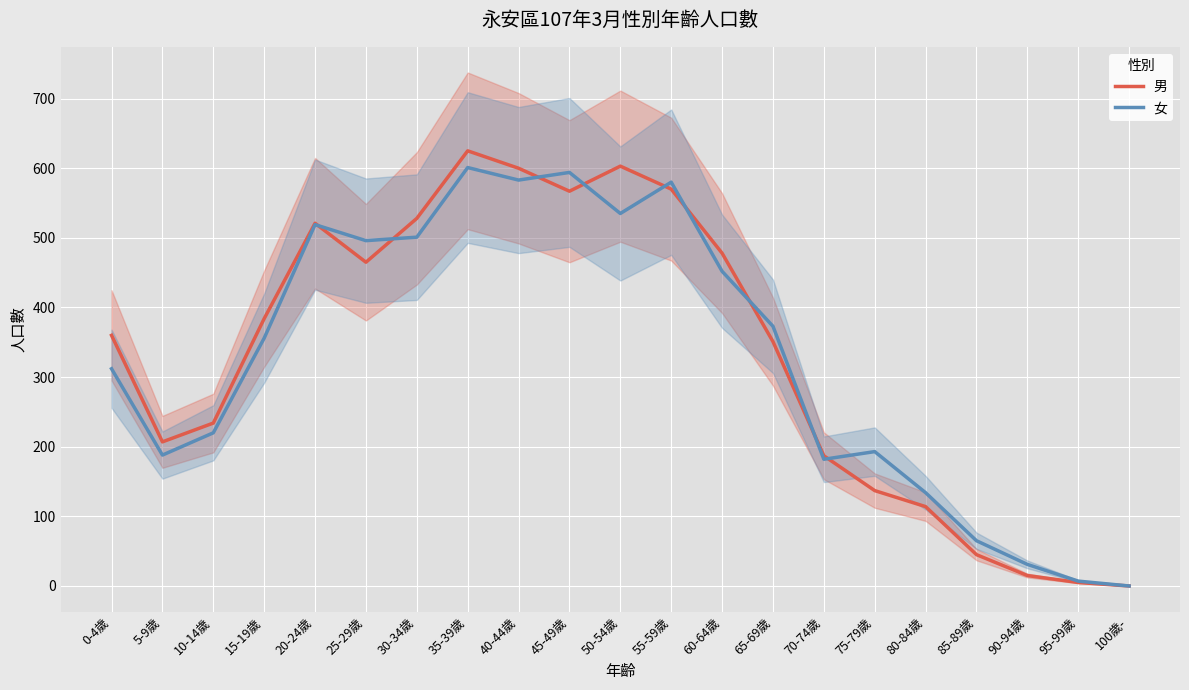

True or false: 女 has a value of 931 at 40-44歲.

False